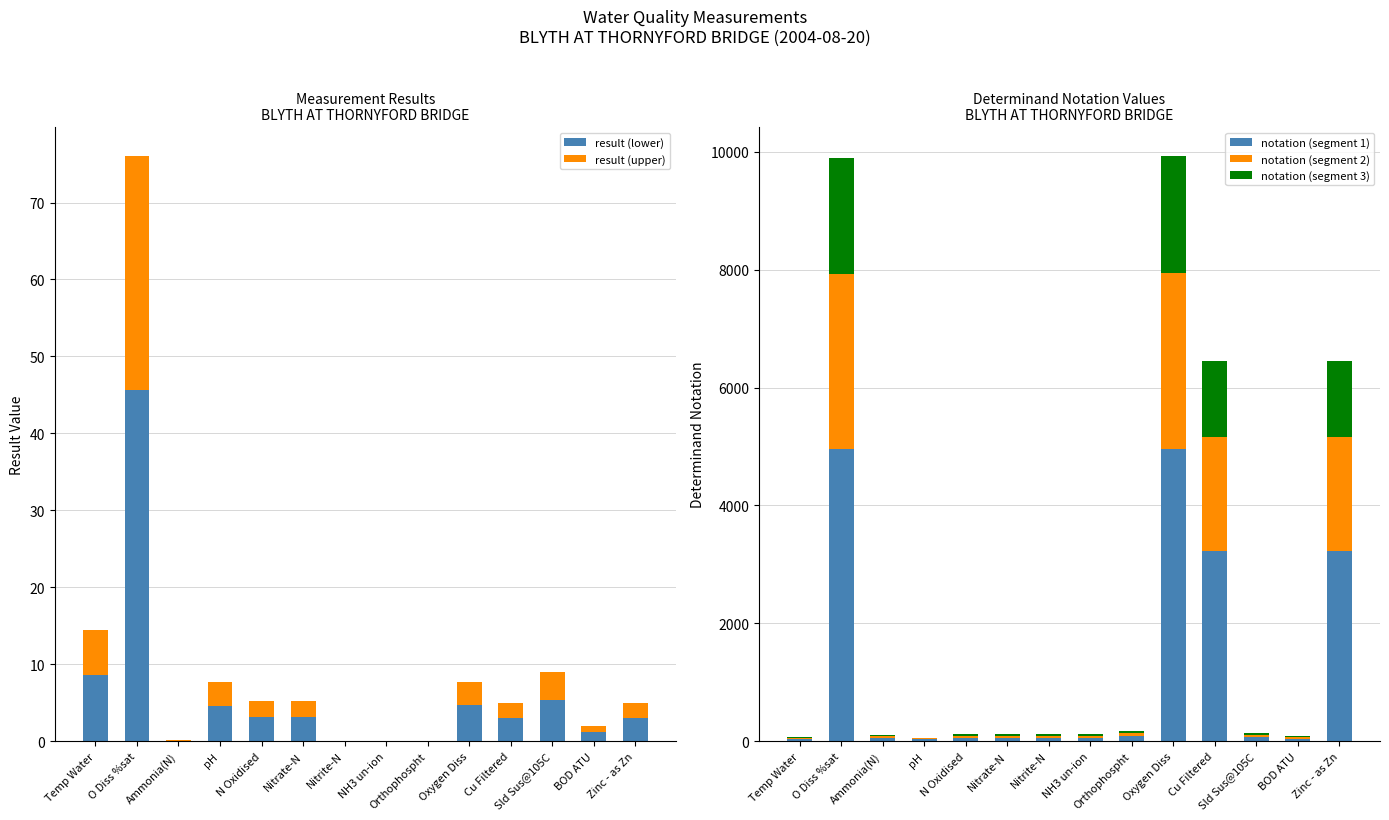

Reading left to right, what are all the values shown in this chart?

result (lower): Temp Water=8.6	O Diss %sat=45.6	Ammonia(N)=0.1	pH=4.6	N Oxidised=3.1	Nitrate-N=3.1	Nitrite-N=0.0	NH3 un-ion=0.0	Orthophospht=0.0	Oxygen Diss=4.6	Cu Filtered=3.0	Sld Sus@105C=5.4	BOD ATU=1.2	Zinc - as Zn=3.0
result (upper): Temp Water=5.8	O Diss %sat=30.4	Ammonia(N)=0.0	pH=3.1	N Oxidised=2.1	Nitrate-N=2.1	Nitrite-N=0.0	NH3 un-ion=0.0	Orthophospht=0.0	Oxygen Diss=3.1	Cu Filtered=2.0	Sld Sus@105C=3.6	BOD ATU=0.8	Zinc - as Zn=2.0
notation (segment 1): Temp Water=38.0	O Diss %sat=4950.5	Ammonia(N)=55.5	pH=30.5	N Oxidised=58.0	Nitrate-N=58.5	Nitrite-N=59.0	NH3 un-ion=59.5	Orthophospht=90.0	Oxygen Diss=4962.0	Cu Filtered=3225.0	Sld Sus@105C=67.5	BOD ATU=42.5	Zinc - as Zn=3227.5
notation (segment 2): Temp Water=22.8	O Diss %sat=2970.3	Ammonia(N)=33.3	pH=18.3	N Oxidised=34.8	Nitrate-N=35.1	Nitrite-N=35.4	NH3 un-ion=35.7	Orthophospht=54.0	Oxygen Diss=2977.2	Cu Filtered=1935.0	Sld Sus@105C=40.5	BOD ATU=25.5	Zinc - as Zn=1936.5
notation (segment 3): Temp Water=15.2	O Diss %sat=1980.2	Ammonia(N)=22.2	pH=12.2	N Oxidised=23.2	Nitrate-N=23.4	Nitrite-N=23.6	NH3 un-ion=23.8	Orthophospht=36.0	Oxygen Diss=1984.8	Cu Filtered=1290.0	Sld Sus@105C=27.0	BOD ATU=17.0	Zinc - as Zn=1291.0